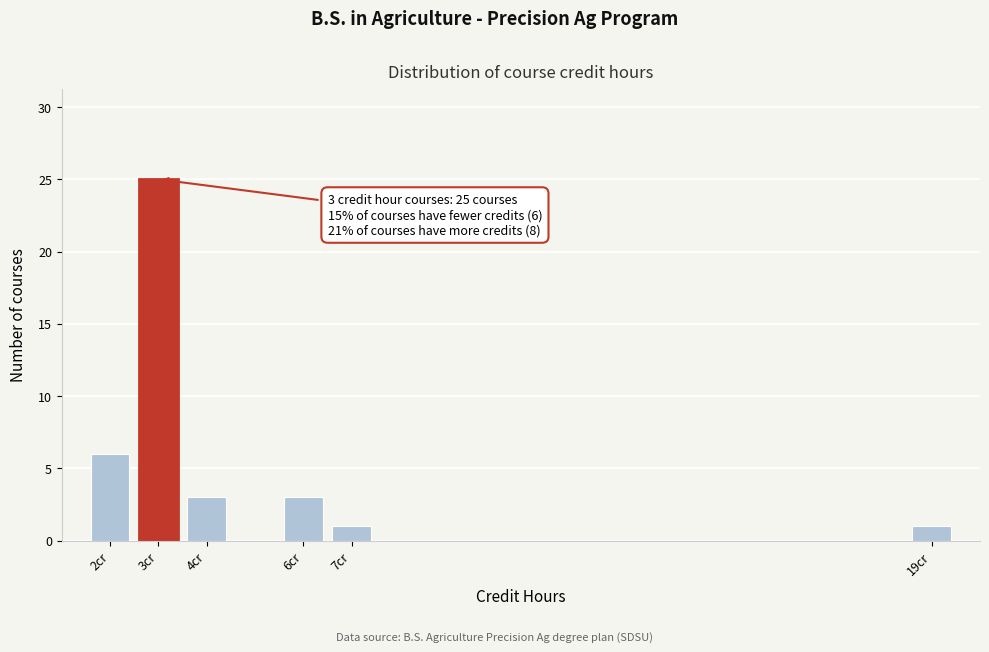

Reading left to right, extract all data points from this chart.

2cr=6	3cr=25	4cr=3	6cr=3	7cr=1	19cr=1